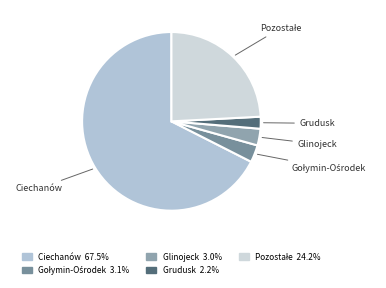

Which slice is the largest?

Ciechanów